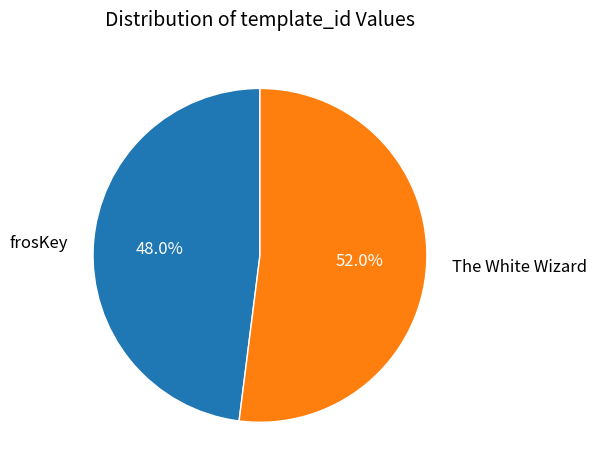

How much of the chart is everything except frosKey?

52.0%